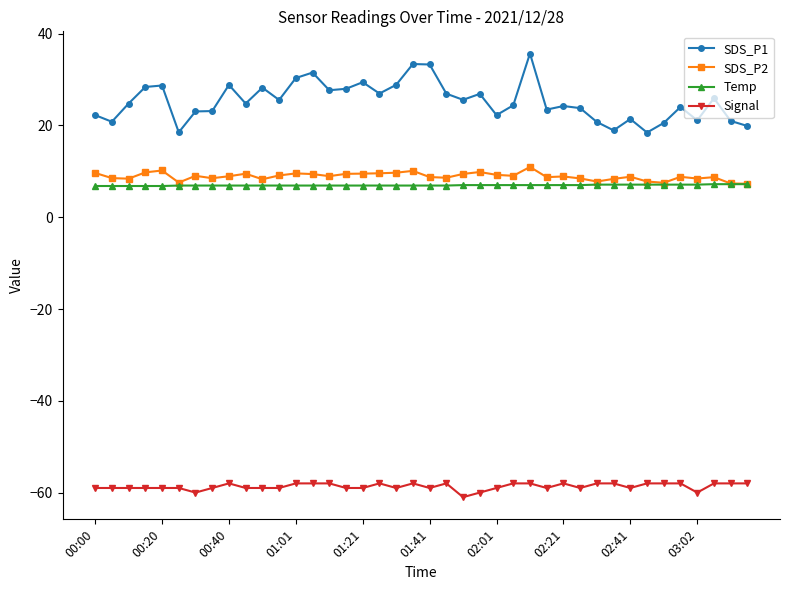

Which series has the widest spread of values?

SDS_P1